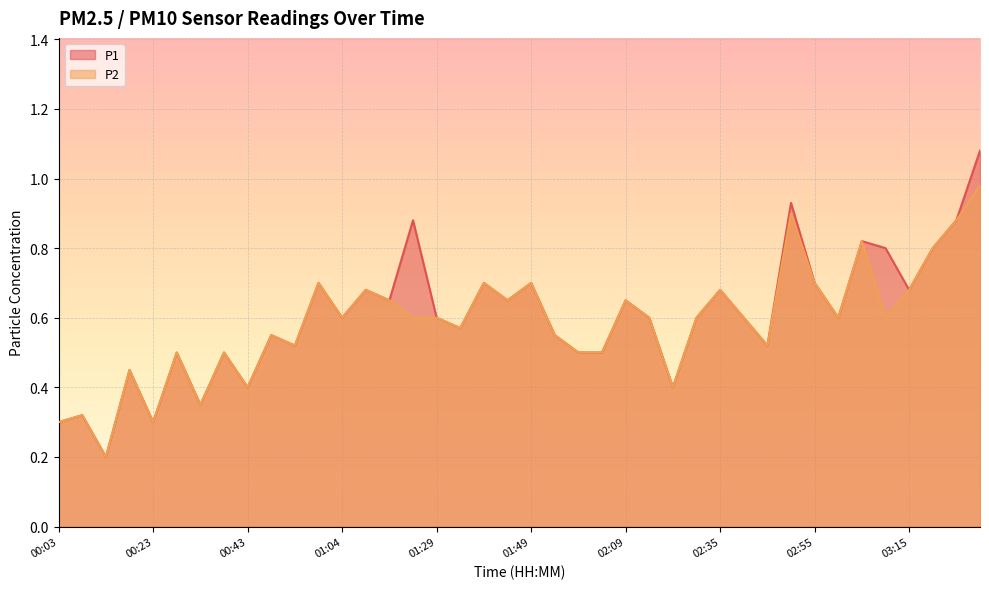

Rank the categories by P2 value from lowest to highest.

00:13, 00:03, 00:23, 00:08, 00:33, 00:43, 02:19, 00:18, 00:28, 00:38, 01:59, 02:04, 00:53, 02:45, 00:48, 01:54, 01:34, 01:04, 01:19, 01:29, 02:14, 02:30, 02:40, 03:00, 03:10, 01:14, 01:44, 02:09, 01:09, 02:35, 03:15, 00:58, 01:39, 01:49, 02:55, 03:20, 03:05, 03:25, 02:50, 03:30